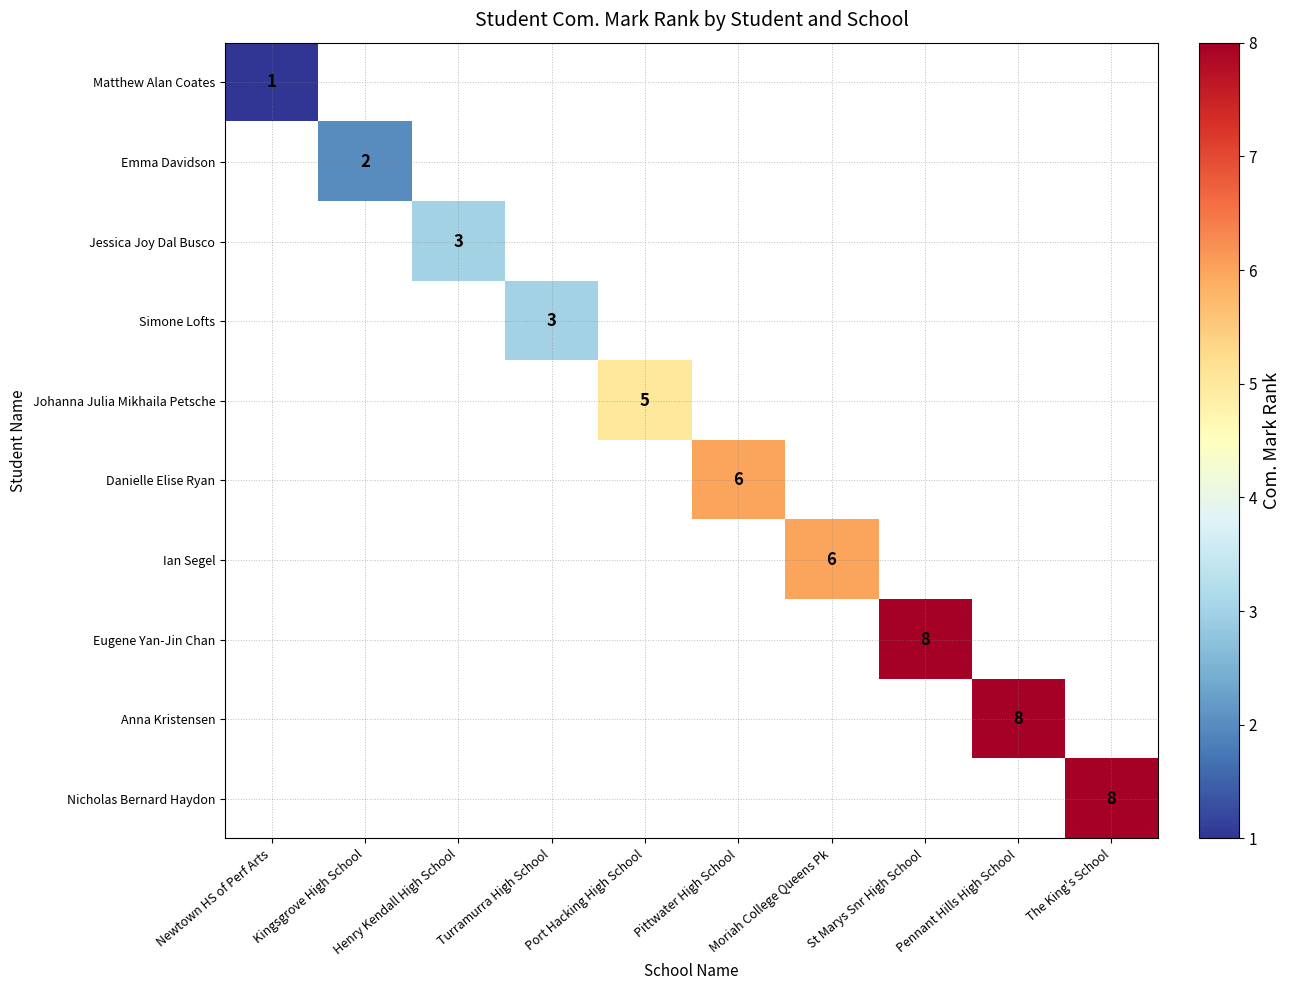

Which label corresponds to the largest value in the chart?

St Marys Snr High School